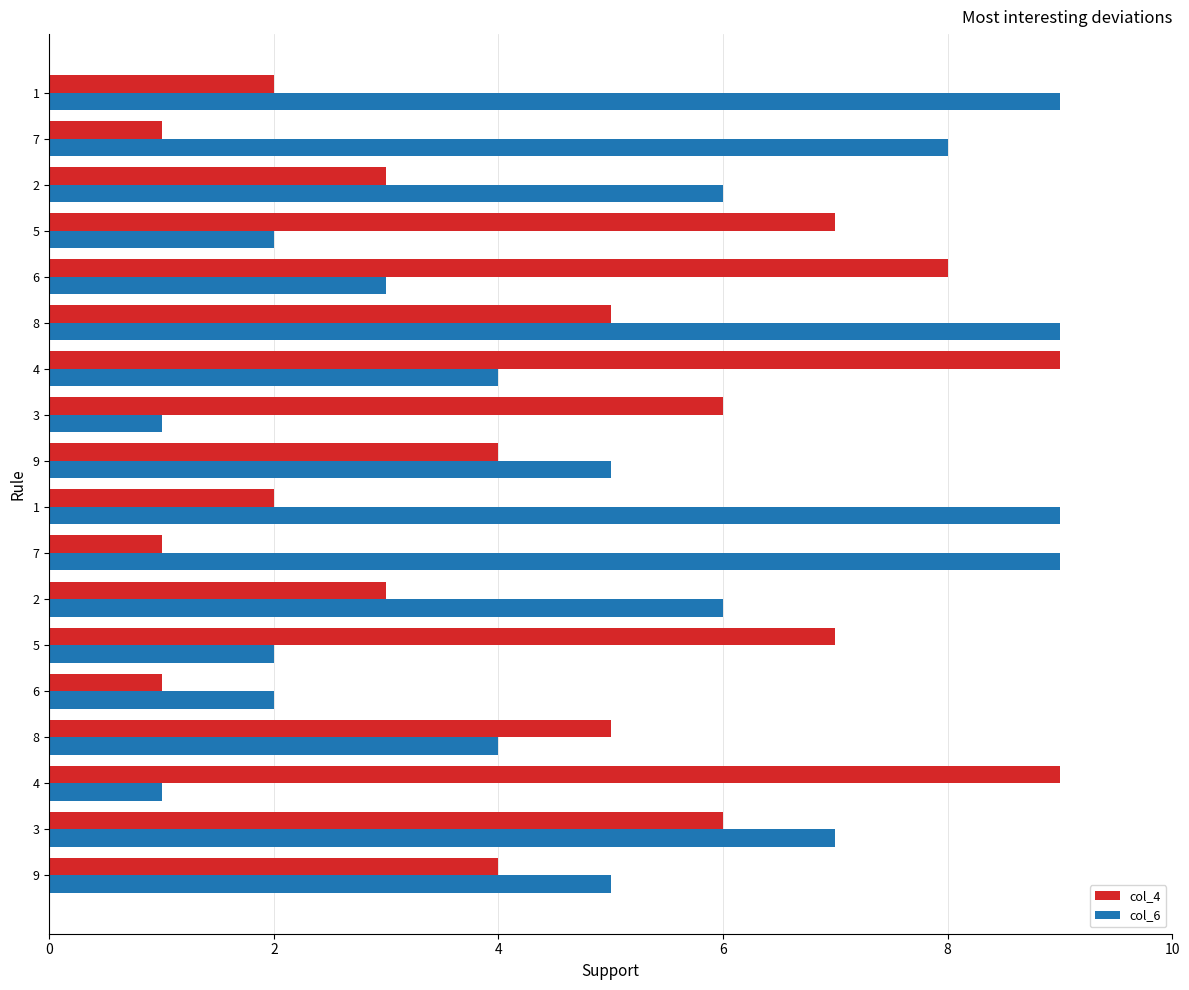

What are all the series names shown in the legend?

col_4, col_6